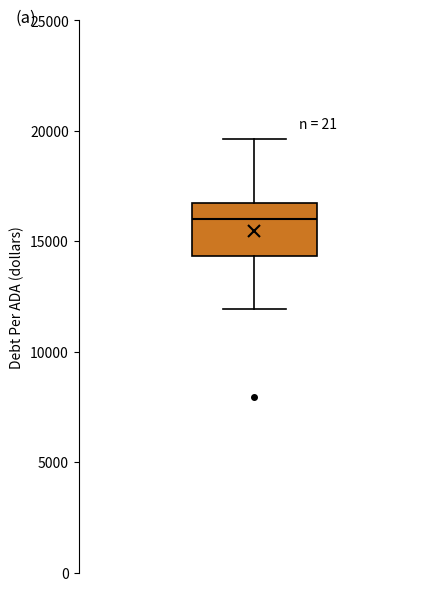

Transcribe this box plot: give where the median line is, the range the box spans, and where the two whiskers end, as read against the y-axis. The values are not printed on the chart, so give them approximately, as read against the axis.

median 16000, box 14500 to 16500, whiskers 12000 to 19500